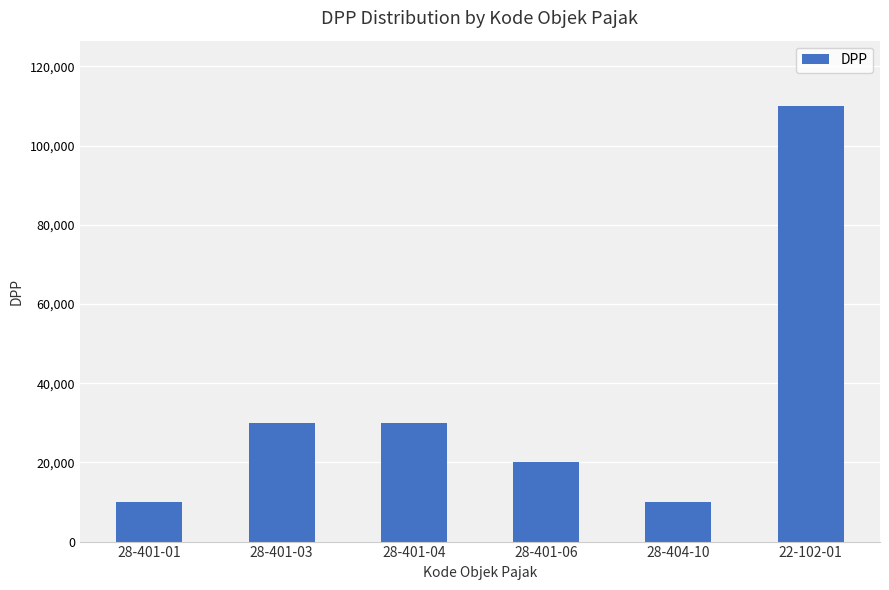

What is the difference between the second highest and second lowest values?

20000